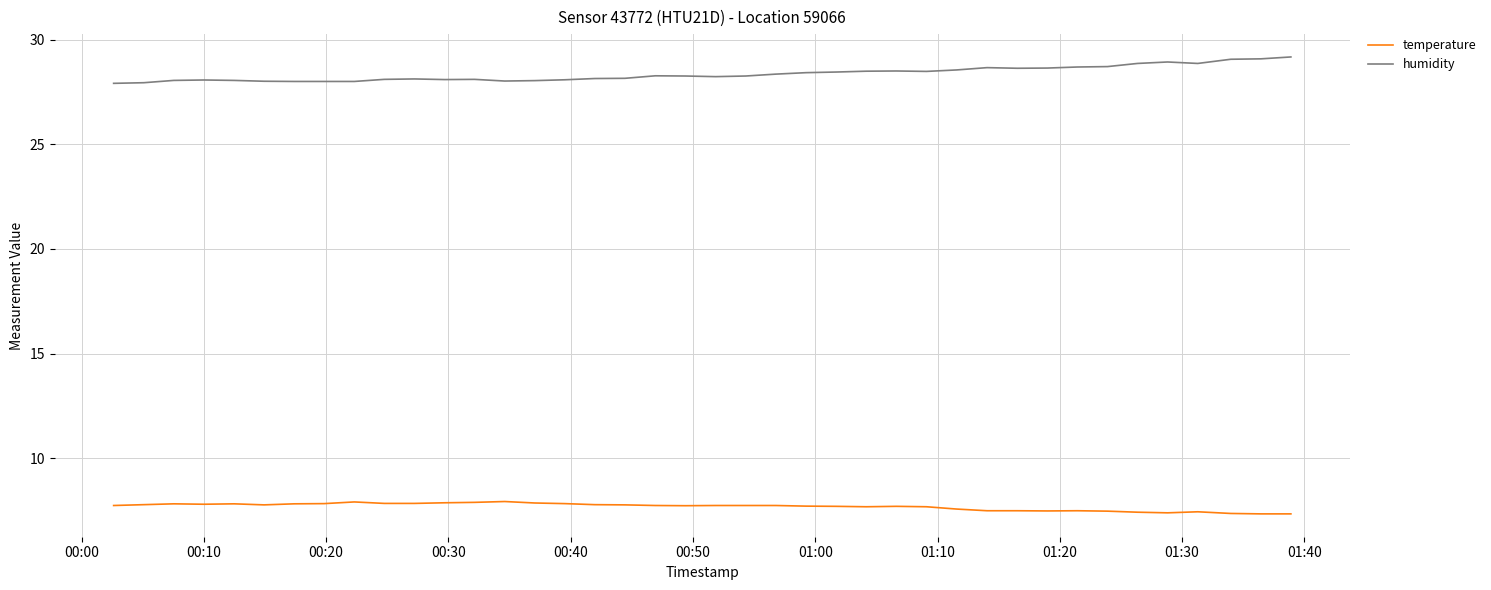

List the series in order of their overall mean, highest first.

humidity, temperature